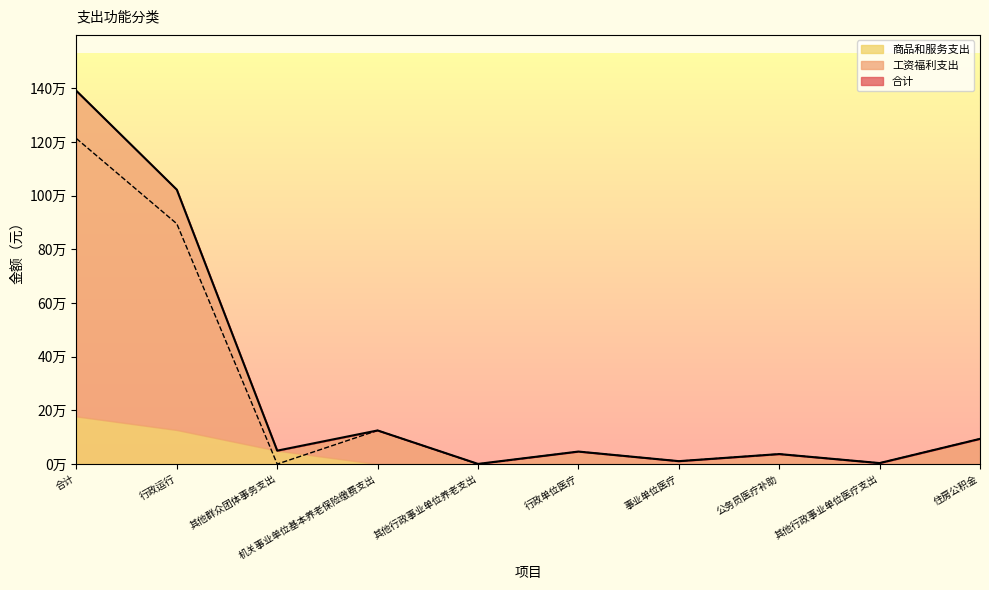

At which label is 工资福利支出 closest to 606688?

行政运行